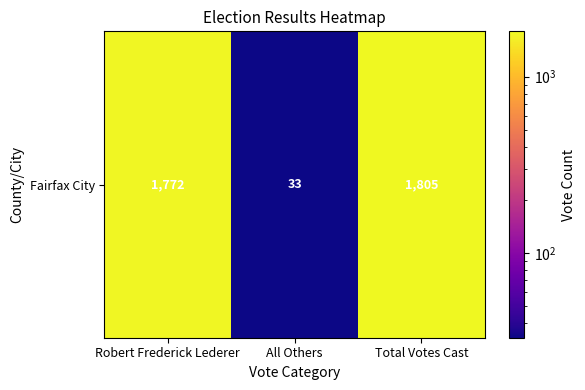

Which category has the highest value across all series?

Total Votes Cast